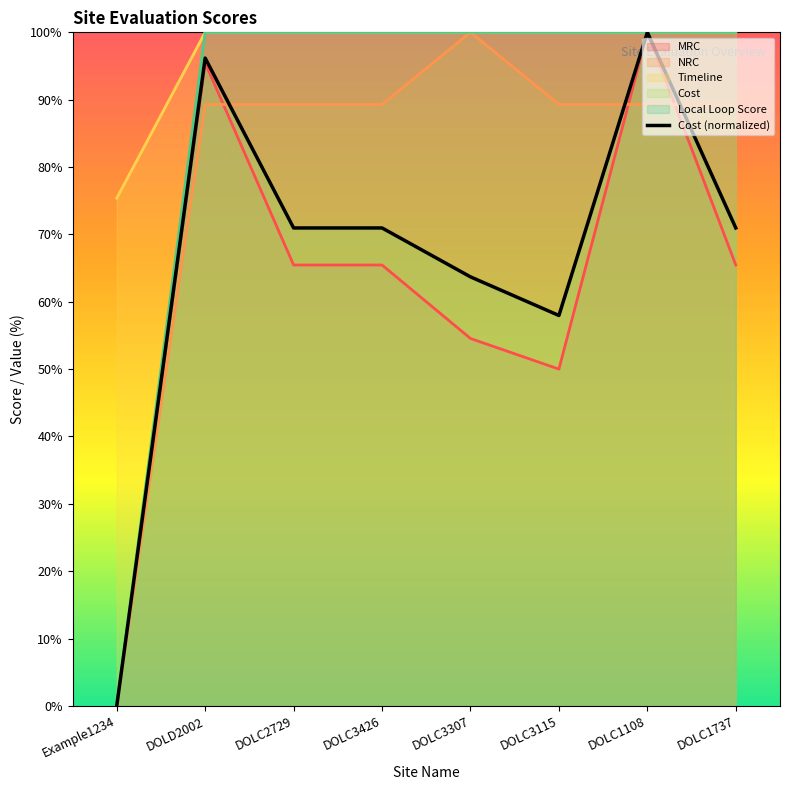

Where is the data nearest to the value 50?

DOLC3115